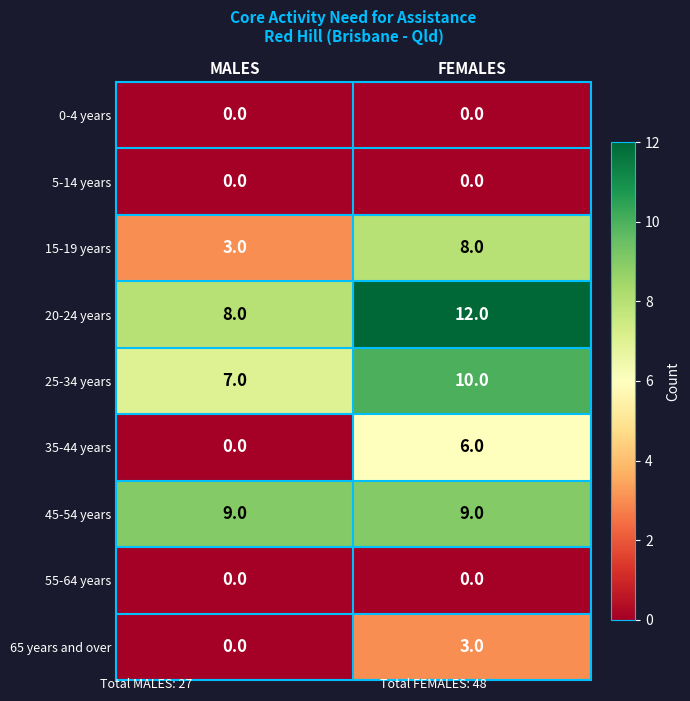

Which series has the largest range (max minus min)?

35-44 years